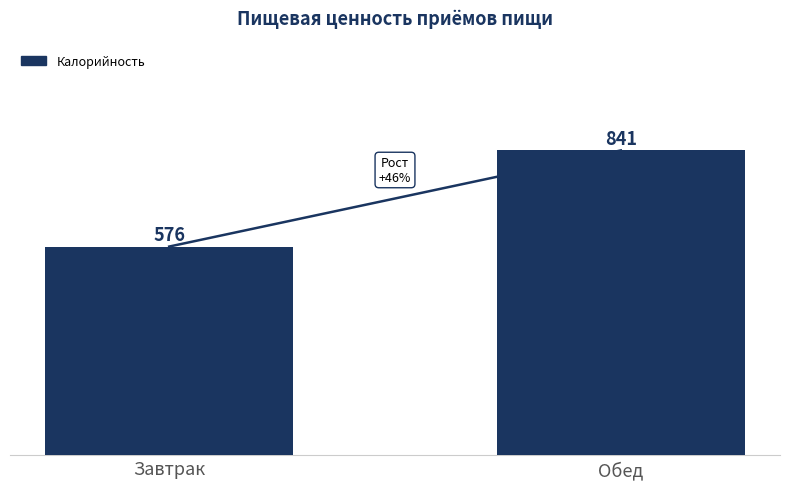

Where does the data first go above 840?

Обед